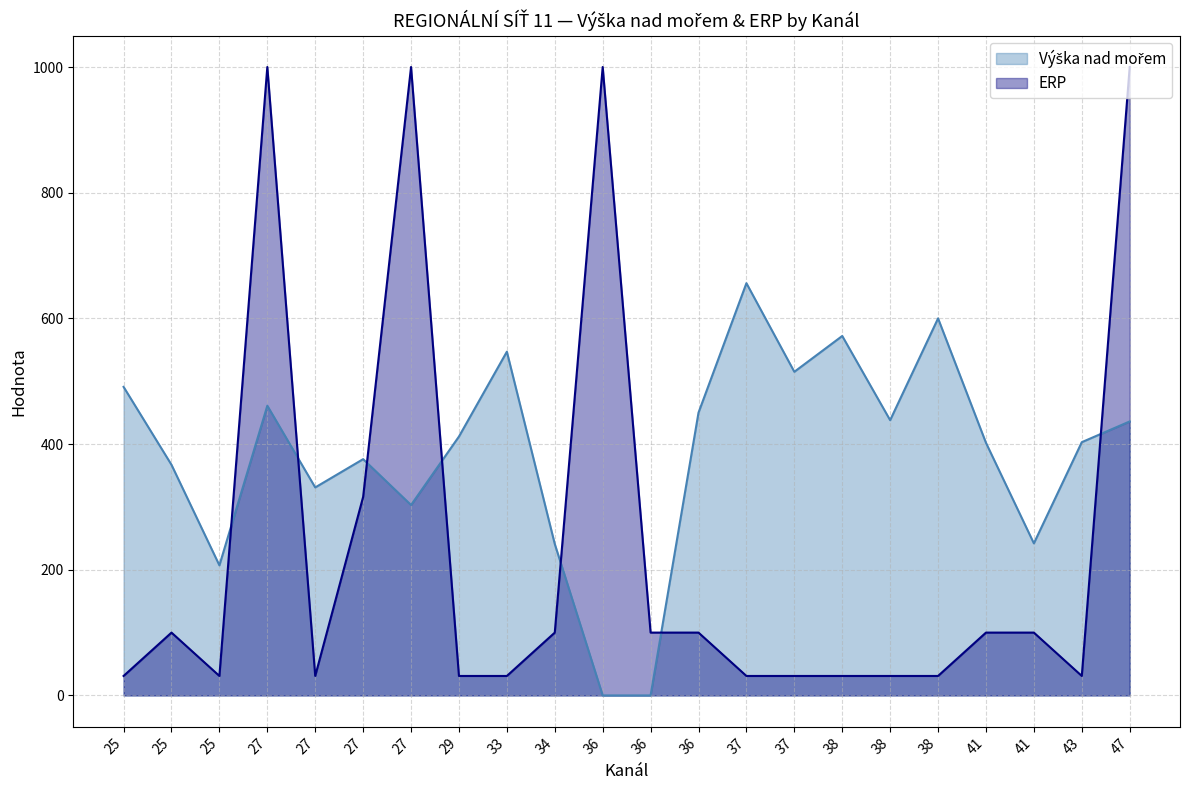

Which series changed the most between 41 and 47?

ERP